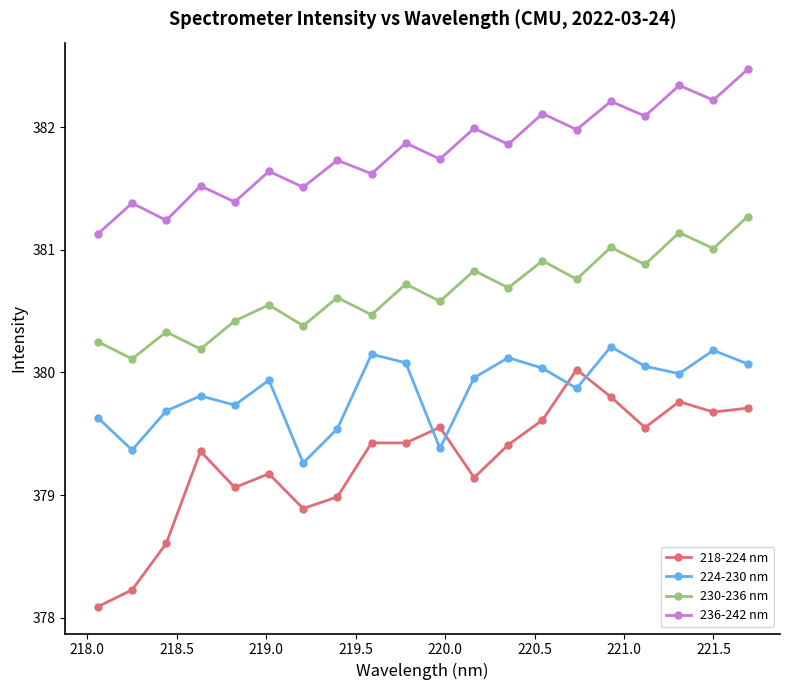

How many lines are shown in the chart?

4